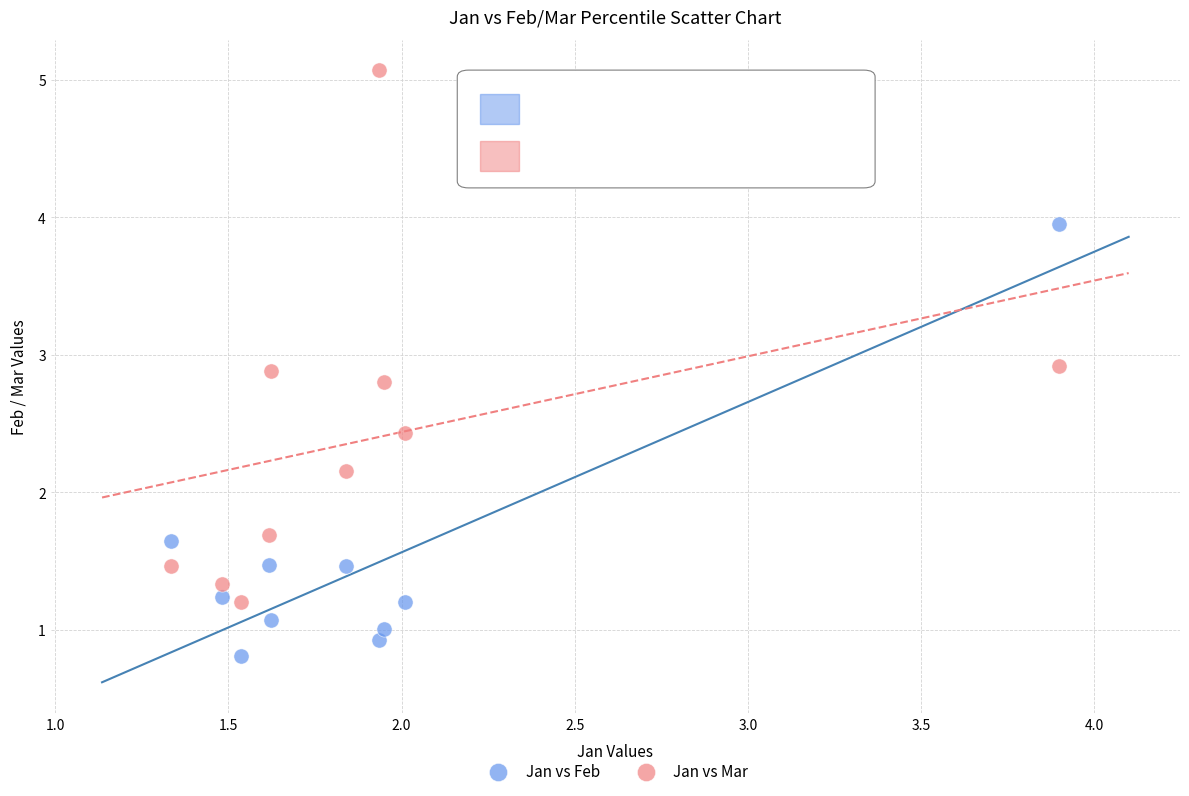

Across all data points, what is the range of Y values (max minus min)?

4.3